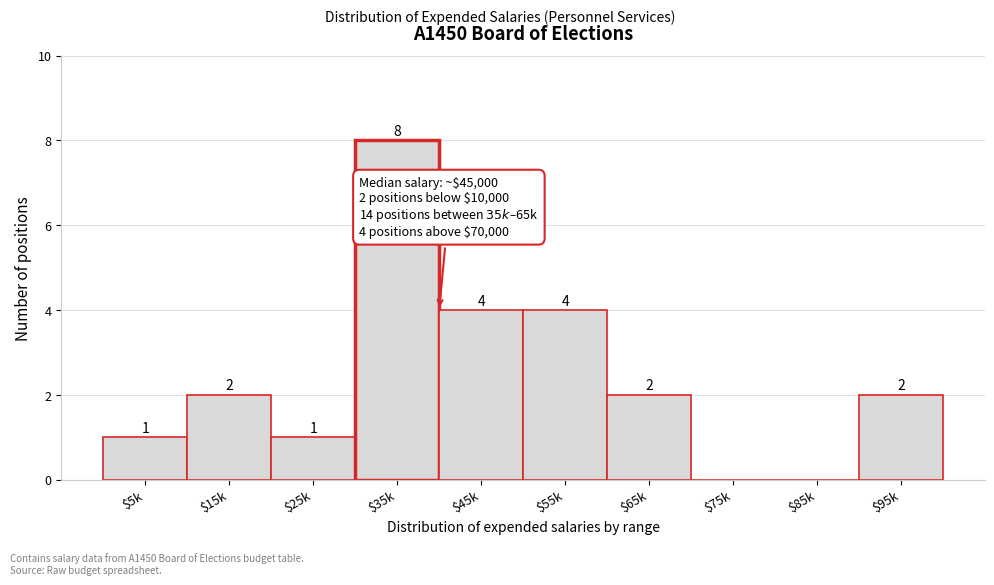

Is it true that the value at $35k is 8?

True